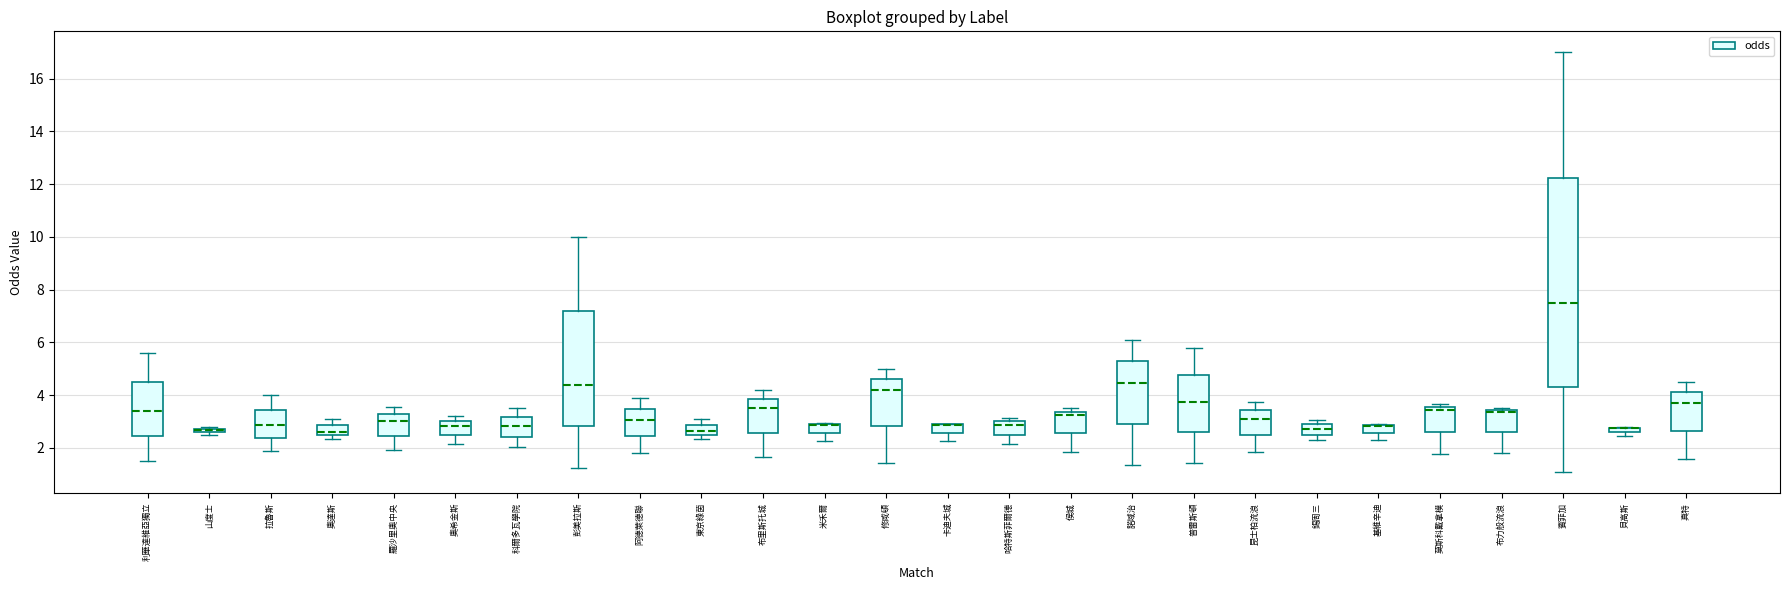

Comparing the boxes themselves (not the whiskers), which one is the tallest?

賓菲加